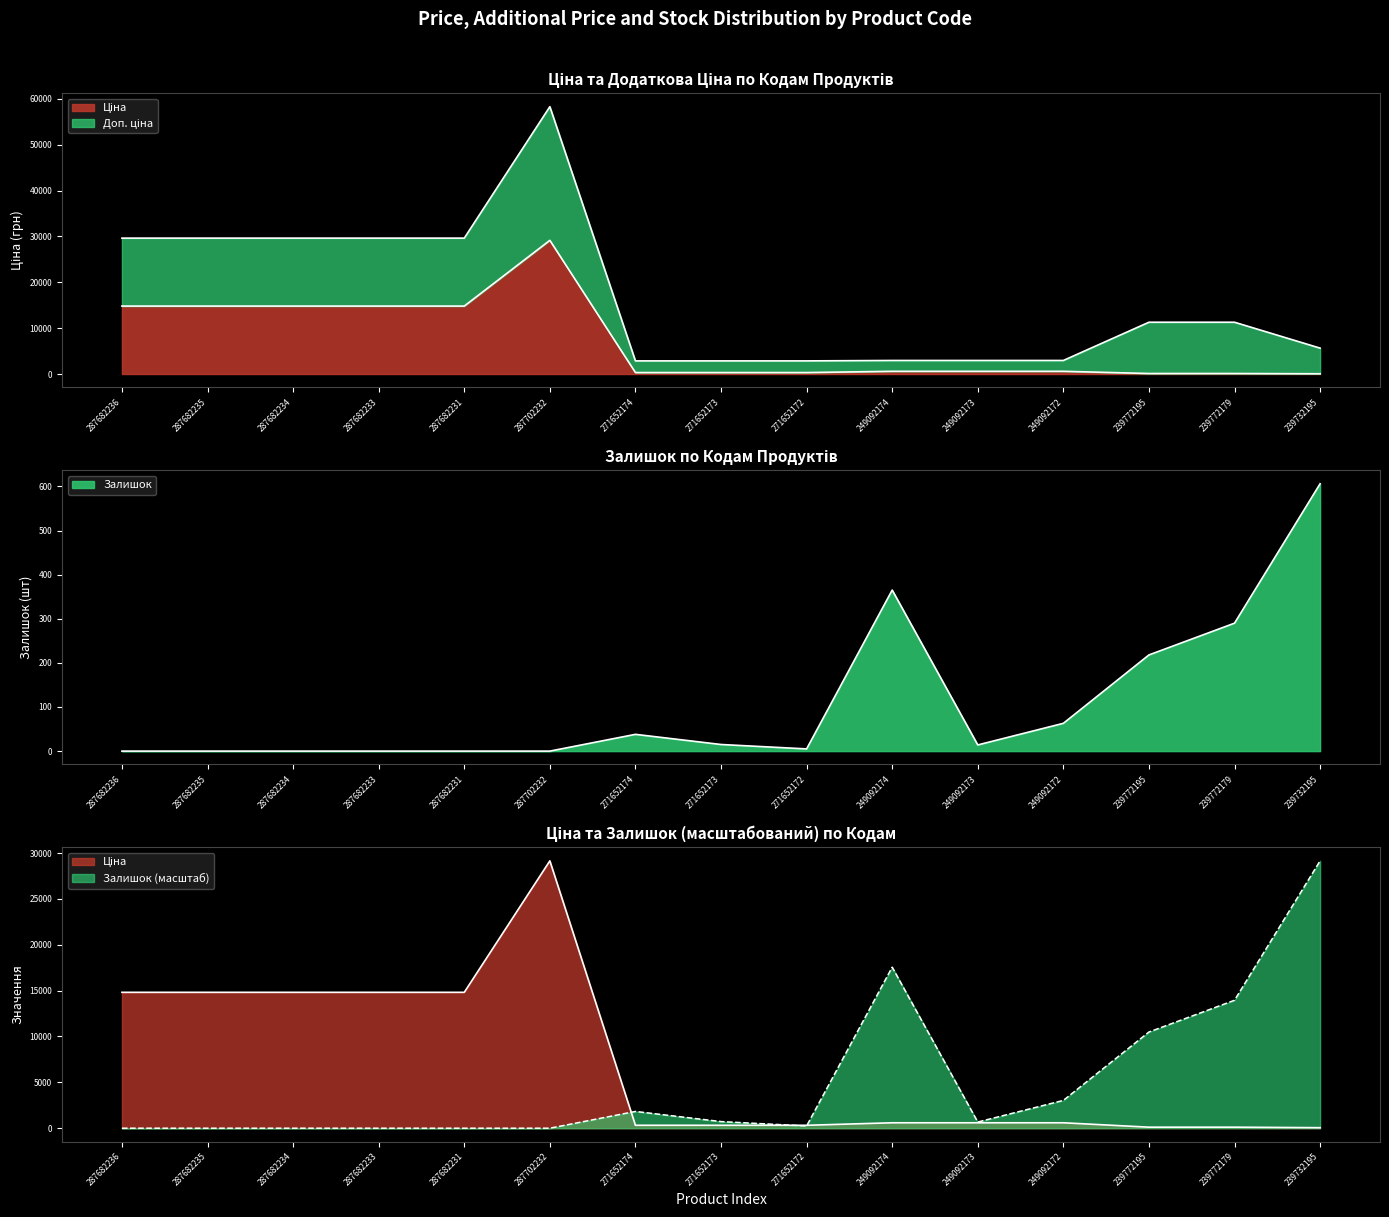

Which category has the lowest value in the Ціна series?

239732195